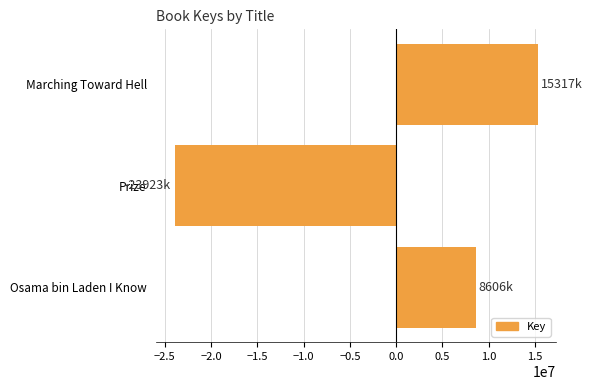

What is the value of the 3rd bar from the top?

8606461.7